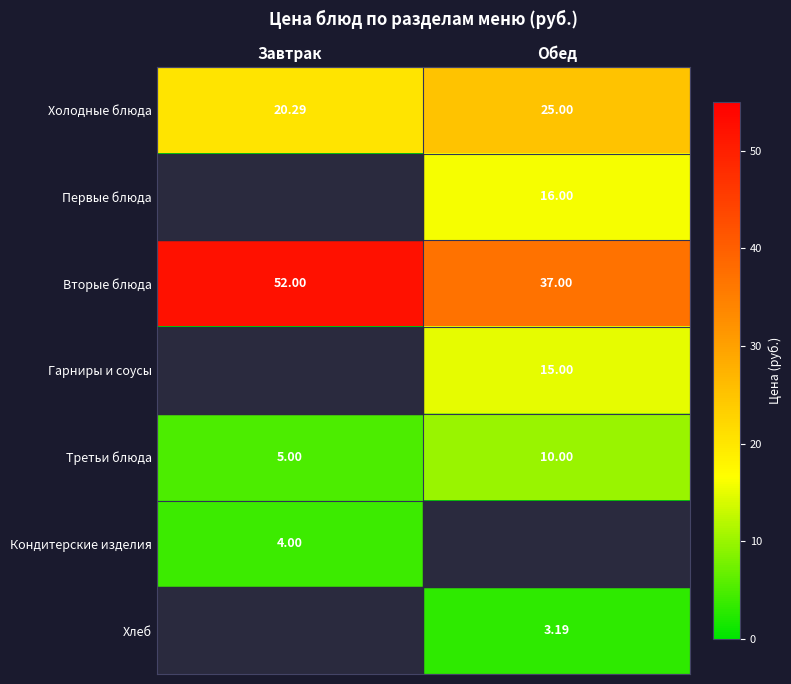

How many series are shown in this chart?

7